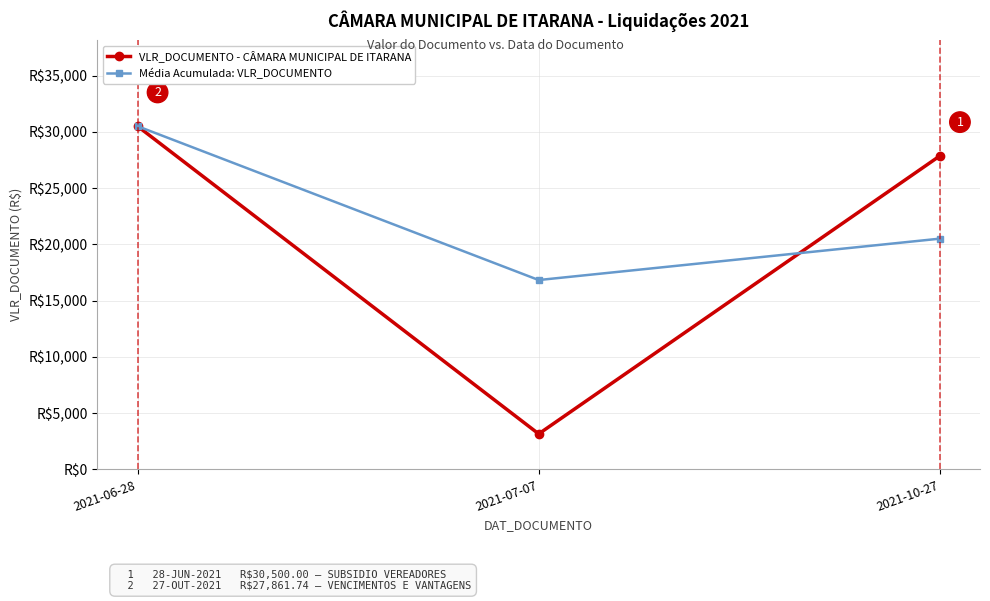

At how many categories does at least one series exceed 8073?

3